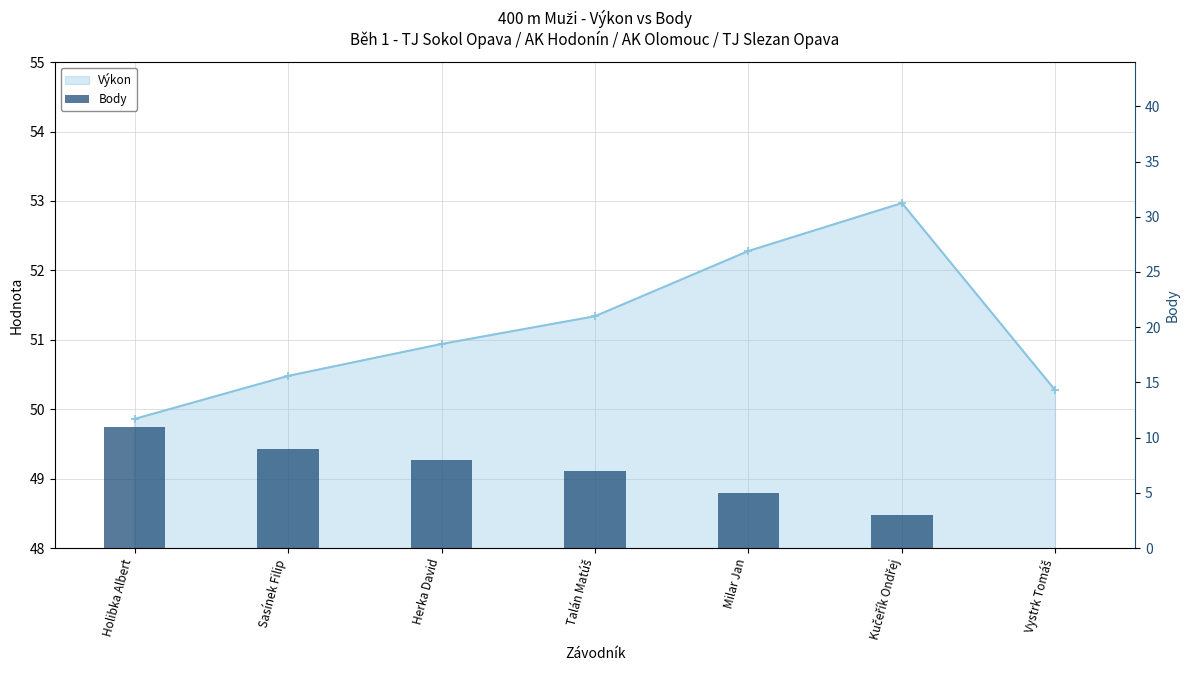

Are the bars horizontal?

No